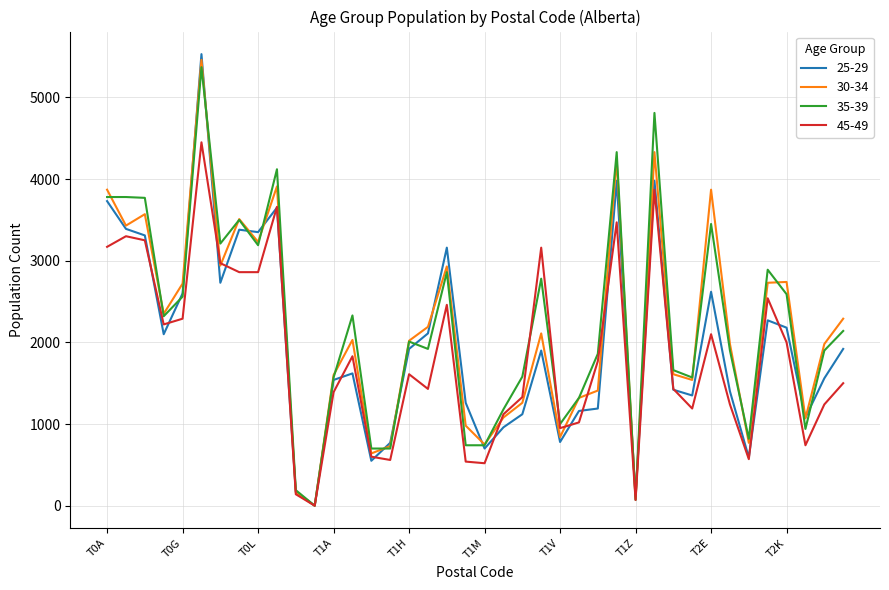

What is the greatest value displayed?

5530